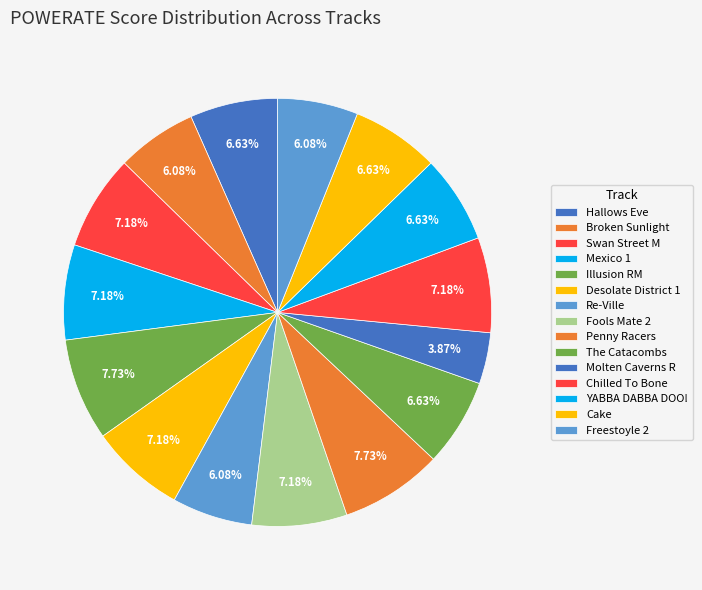

How many segments does this pie chart have?

15